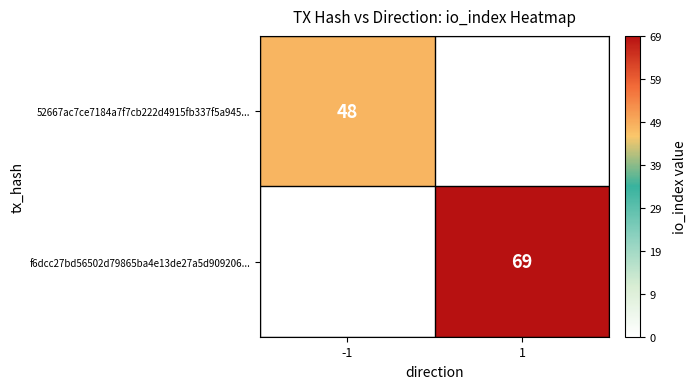

What is the total value across all series at -1?

48